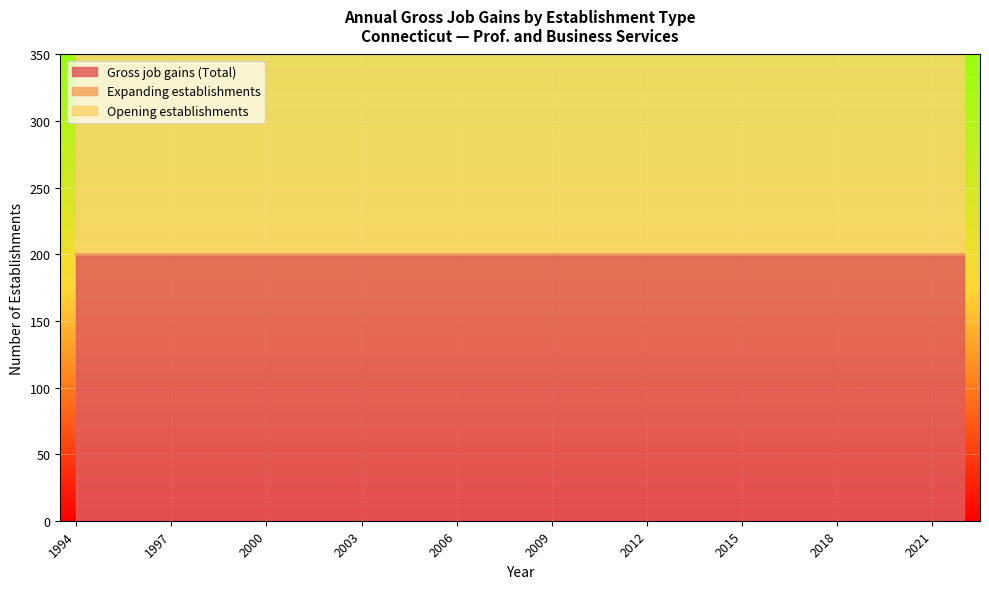

True or false: Expanding establishments and Opening establishments cross at least once.

False